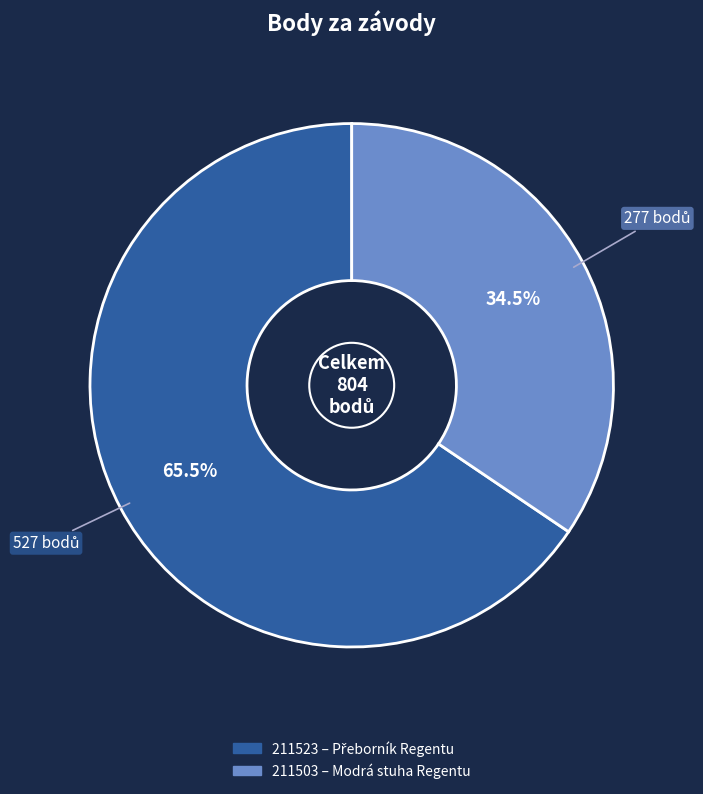

Between 211523 and 211503, which is larger?

211523